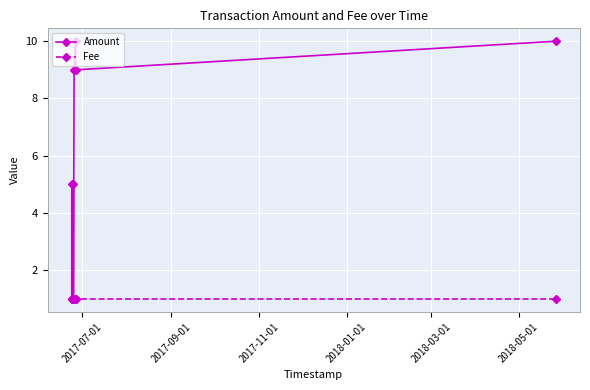

Which series has the largest total across all categories?

Amount